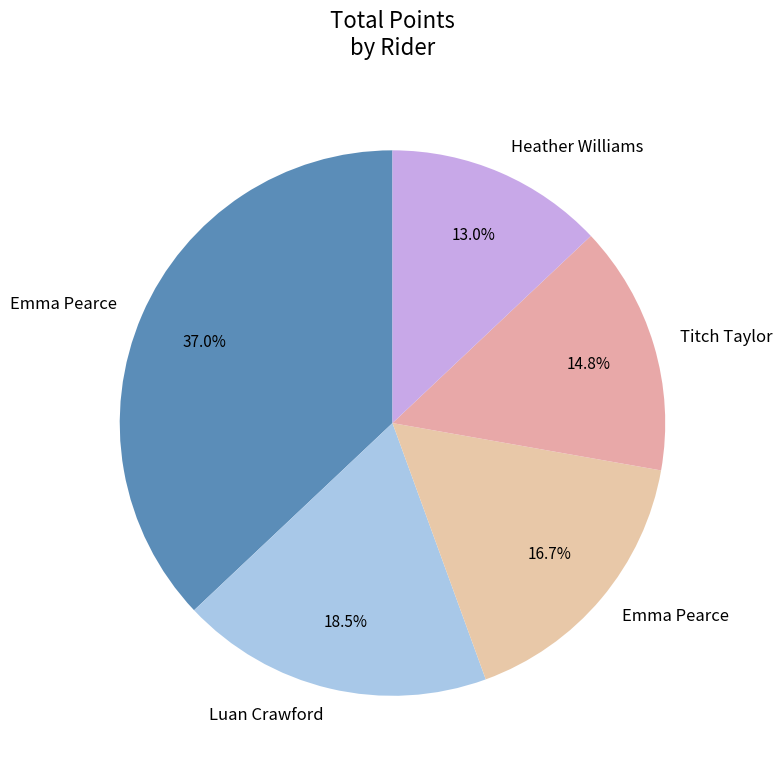

Is there a majority slice in this chart?

No